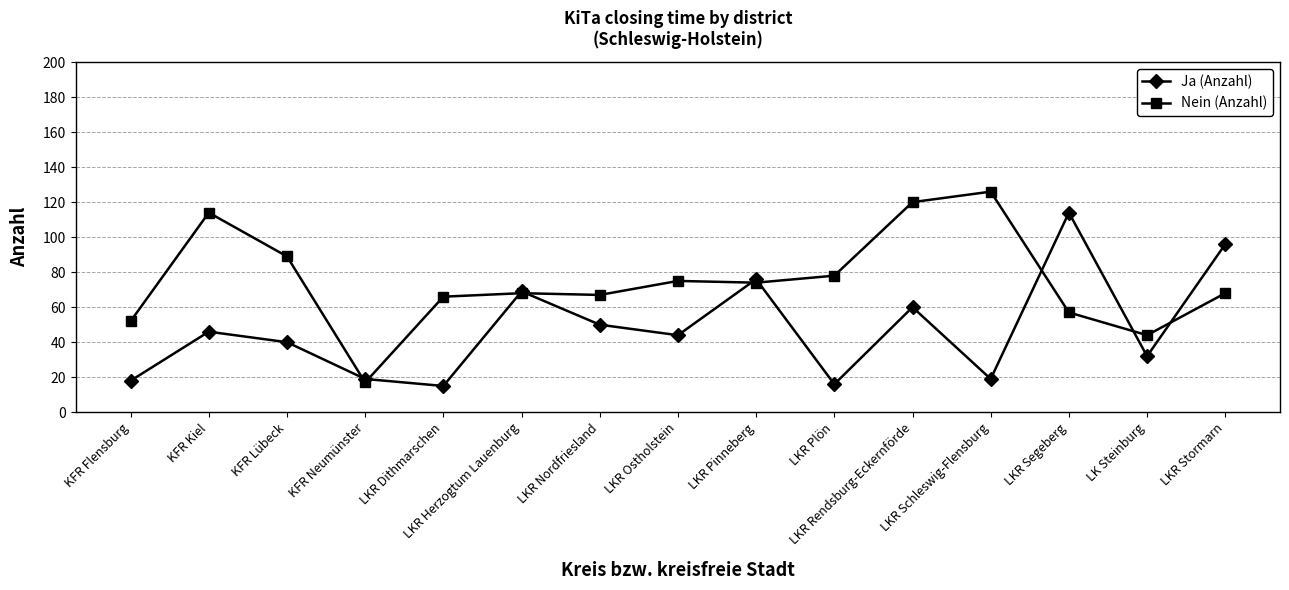

Count the number of categories in the chart.

15